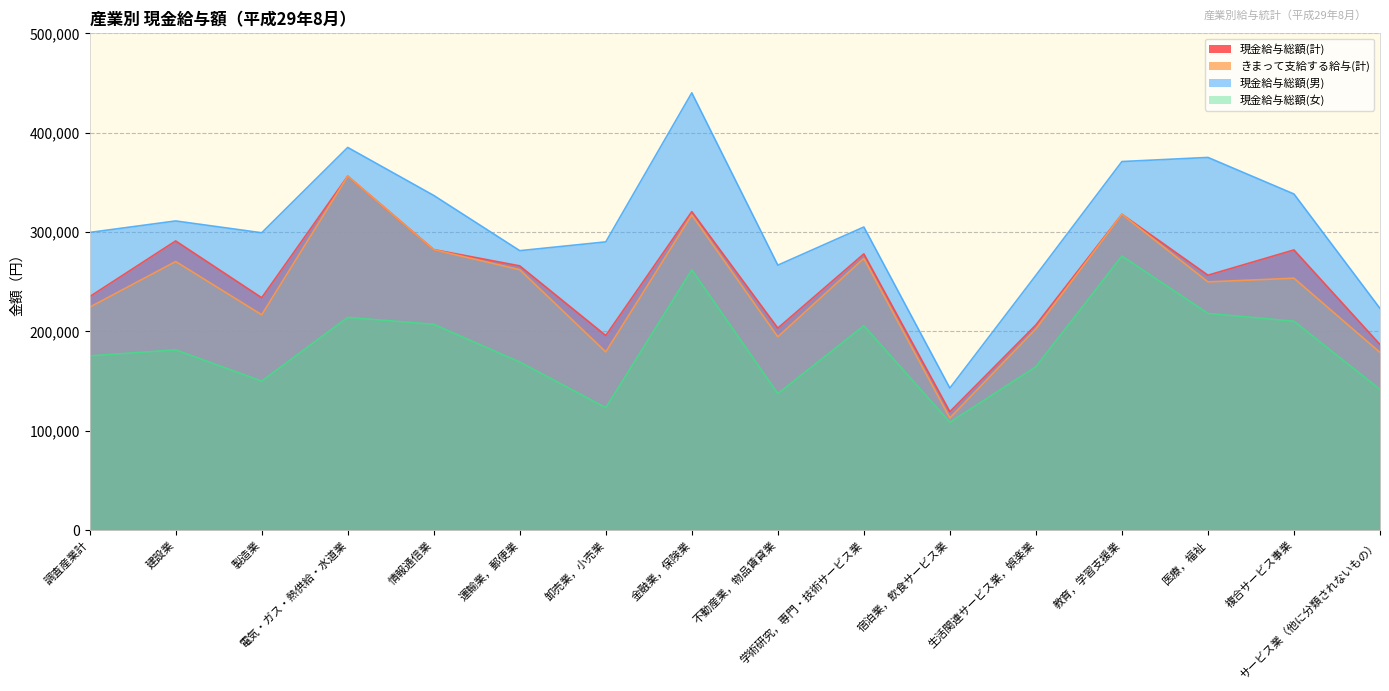

What is the value of the 現金給与総額(男) point at the 12th from the left?

256400